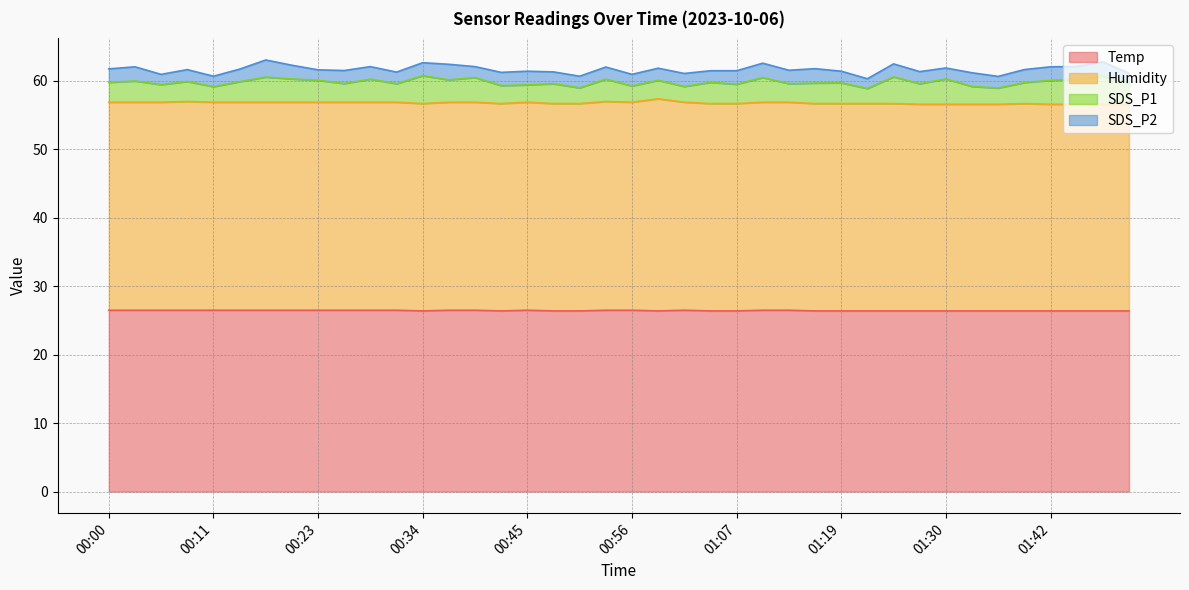

Reading left to right, list all the values displayed in this chart.

Temp: 26.5	26.5	26.5	26.5	26.5	26.5	26.5	26.5	26.5	26.5	26.5	26.5	26.4	26.5	26.5	26.4	26.5	26.4	26.4	26.5	26.5	26.4	26.5	26.4	26.4	26.5	26.5	26.4	26.4	26.4	26.4	26.4	26.4	26.4	26.4	26.4	26.4	26.4	26.4	26.4
Humidity: 30.4	30.4	30.4	30.5	30.4	30.4	30.4	30.4	30.4	30.4	30.4	30.4	30.3	30.4	30.4	30.3	30.4	30.3	30.3	30.5	30.4	31.0	30.4	30.3	30.3	30.4	30.4	30.3	30.3	30.3	30.3	30.2	30.2	30.2	30.2	30.3	30.2	30.2	30.2	30.2
SDS_P1: 2.9	3.1	2.6	2.9	2.3	3.0	3.7	3.4	3.2	2.7	3.4	2.7	4.1	3.3	3.6	2.6	2.5	2.9	2.3	3.3	2.4	2.7	2.3	3.1	2.8	3.6	2.7	3.0	3.0	2.2	3.9	3.0	3.7	2.6	2.4	3.1	3.5	3.6	4.1	3.0
SDS_P2: 2.0	2.1	1.5	1.7	1.5	1.8	2.5	2.0	1.5	1.9	1.8	1.7	1.9	2.3	1.6	1.9	2.0	1.7	1.7	1.8	1.7	1.8	1.9	1.7	2.0	2.1	2.0	2.1	1.7	1.4	1.9	1.8	1.6	2.0	1.7	1.9	2.0	1.9	2.1	1.5